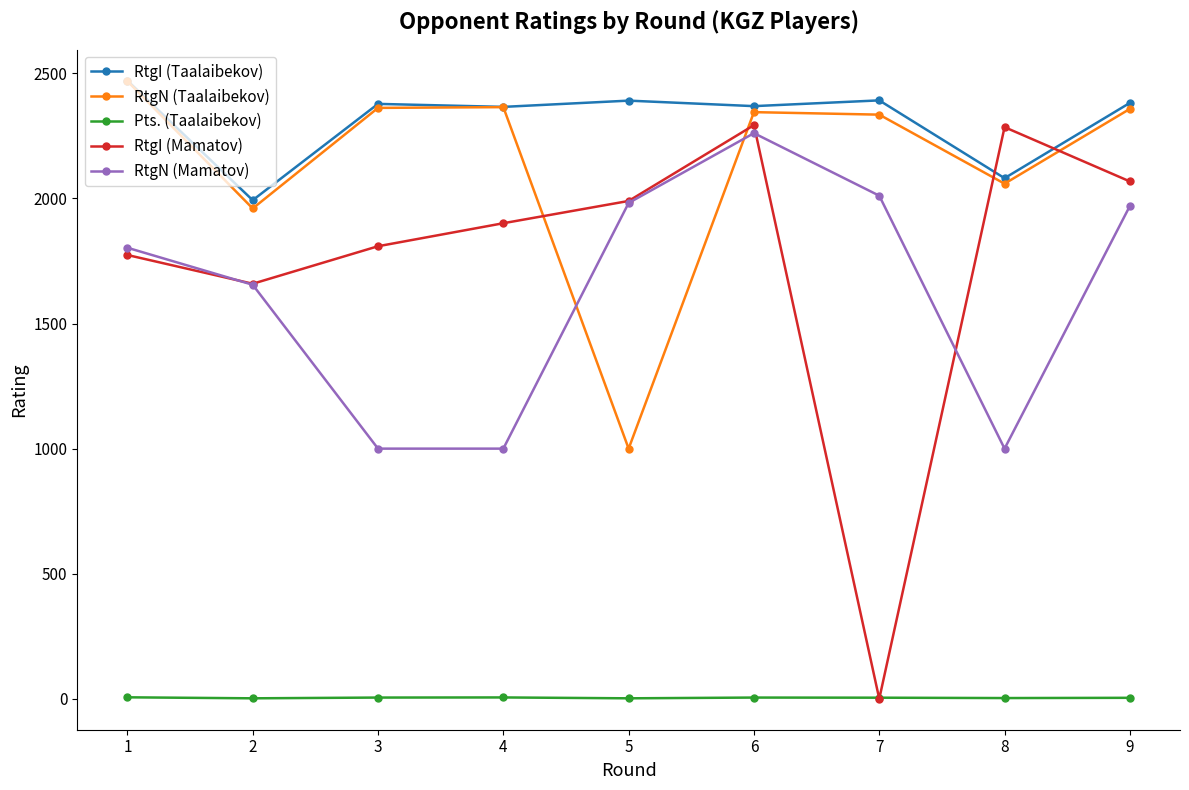

True or false: Pts. (Taalaibekov) has more than 0 points higher than both neighbors.

True